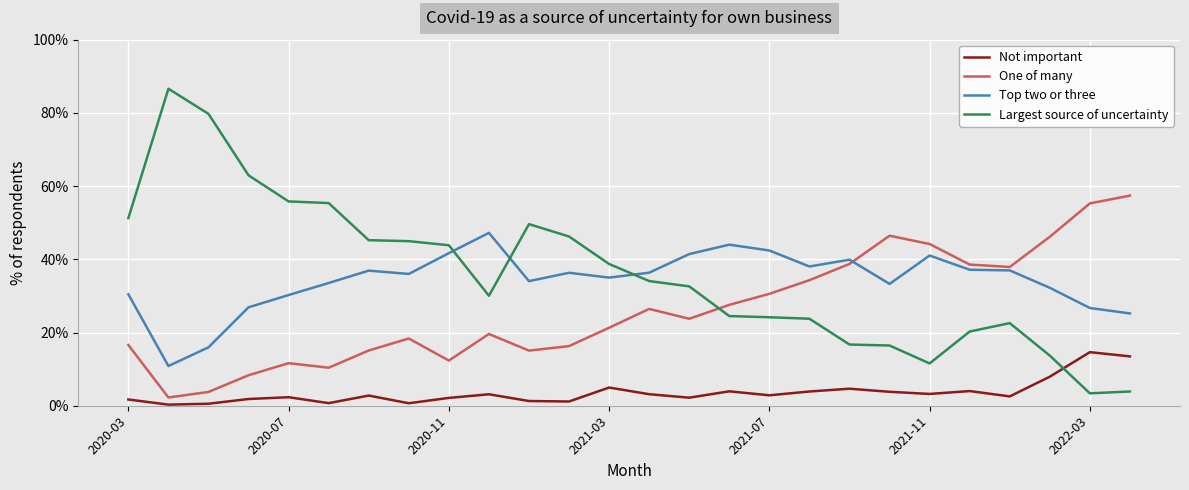

Which series has the widest spread of values?

Largest source of uncertainty